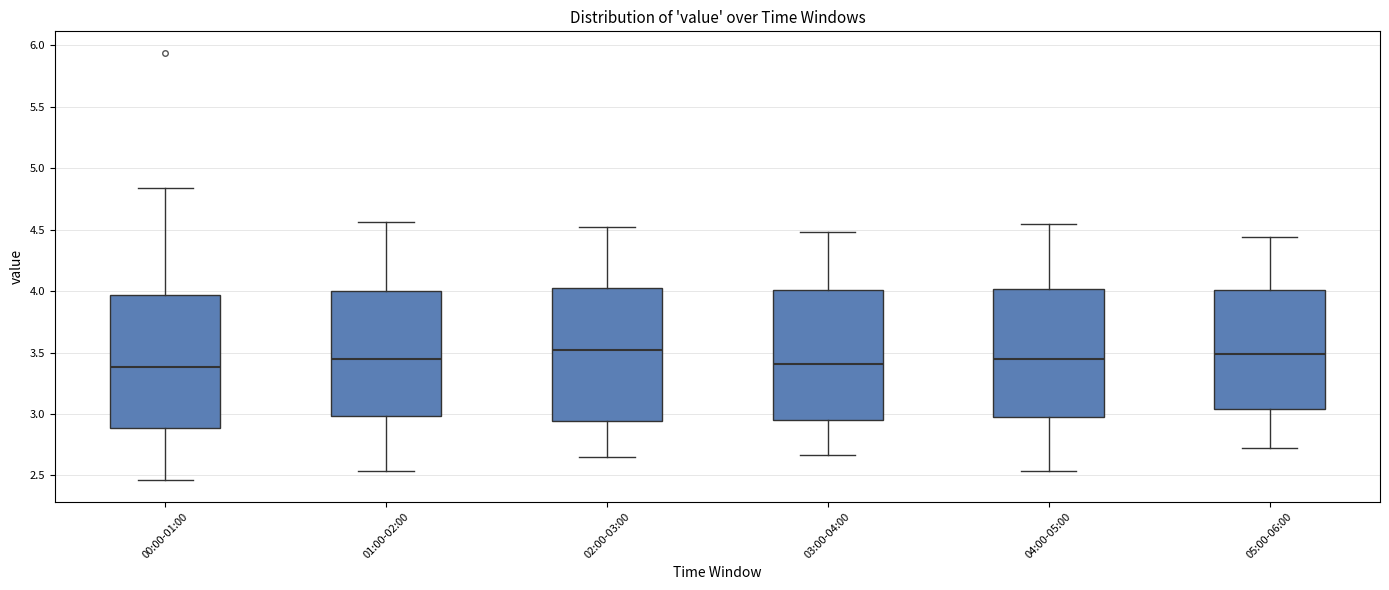

Reading left to right, read every box against the y-axis: the position of its median line, the range the box covers, and the ends of its whiskers. The values are not printed on the chart, so give them approximately, as read against the axis.

00:00-01:00: median 3.40, box 2.90 to 3.95, whiskers 2.45 to 4.85
01:00-02:00: median 3.45, box 3.00 to 4.00, whiskers 2.55 to 4.55
02:00-03:00: median 3.50, box 2.95 to 4.05, whiskers 2.65 to 4.50
03:00-04:00: median 3.40, box 2.95 to 4.00, whiskers 2.65 to 4.50
04:00-05:00: median 3.45, box 3.00 to 4.00, whiskers 2.55 to 4.55
05:00-06:00: median 3.50, box 3.05 to 4.00, whiskers 2.70 to 4.45